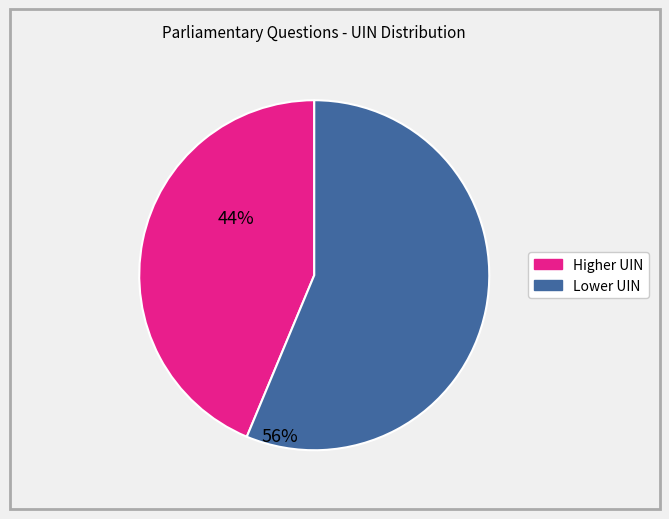

Is there a majority slice in this chart?

Yes